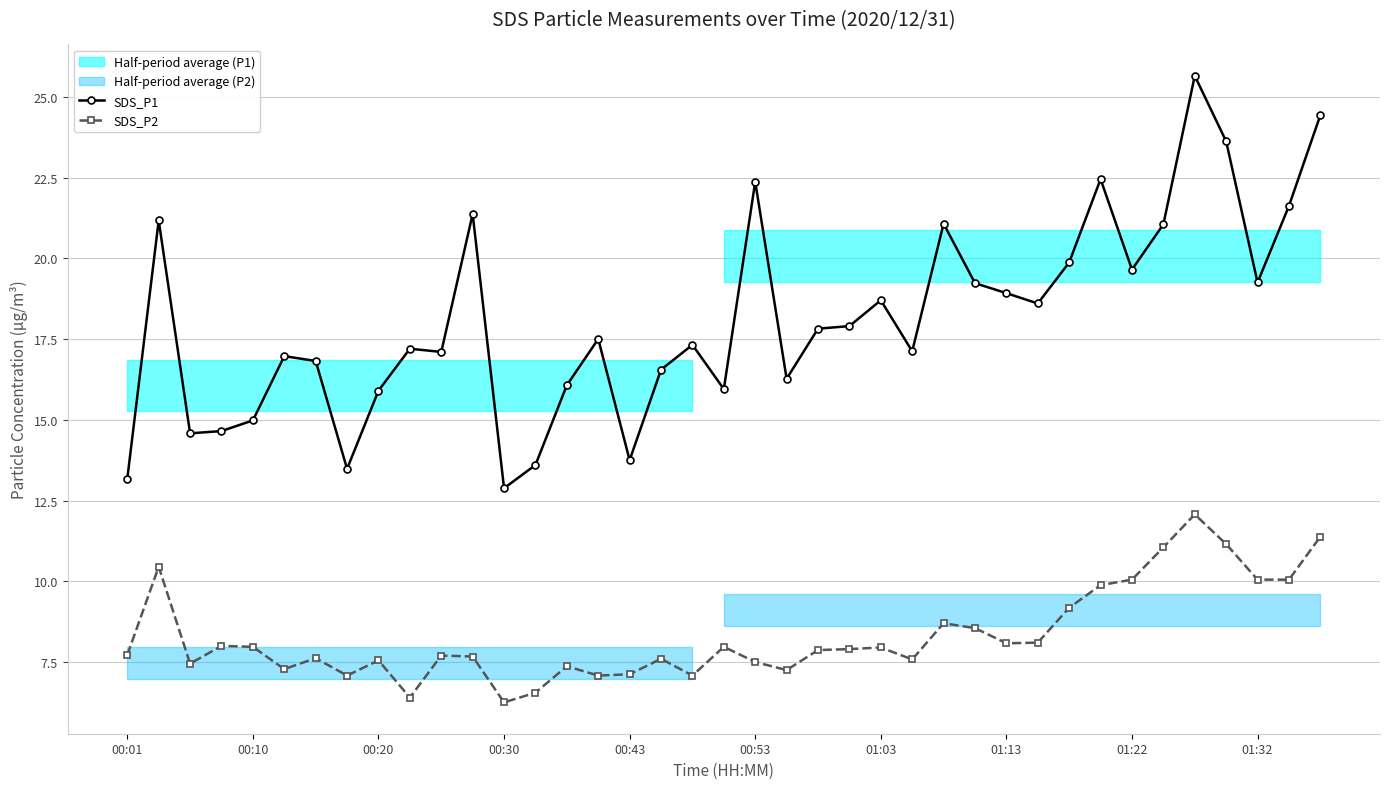

True or false: SDS_P2 and SDS_P1 cross at least once.

False